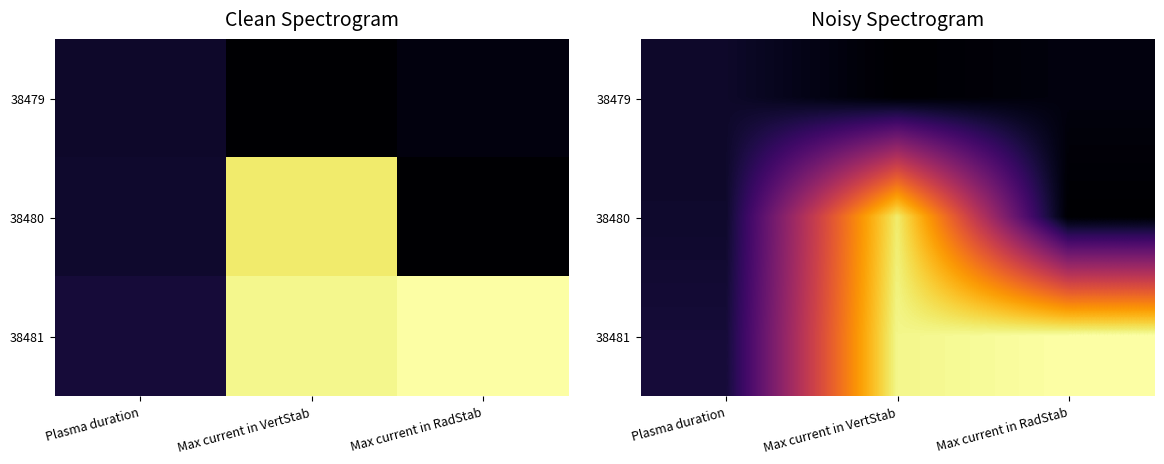

What is the difference between the 38479 values at Max current in RadStab and Plasma duration?

4.6